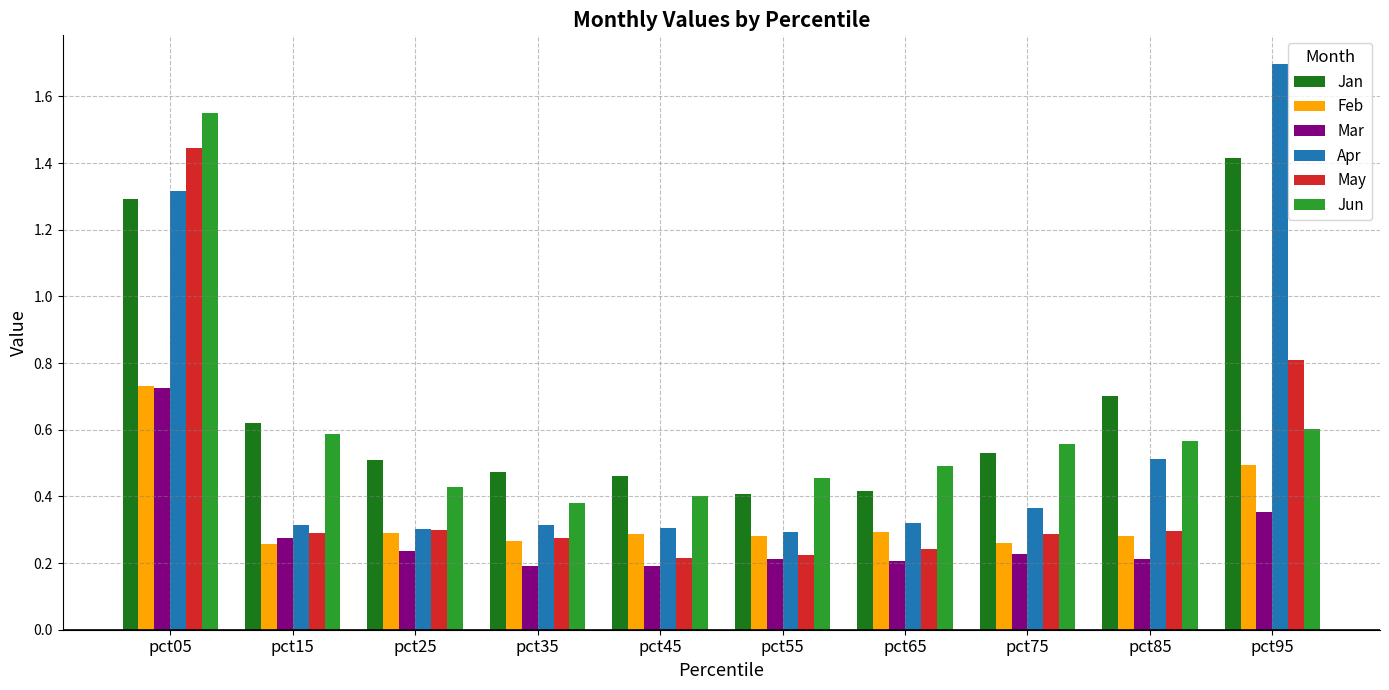

How many data points does each series have?

10